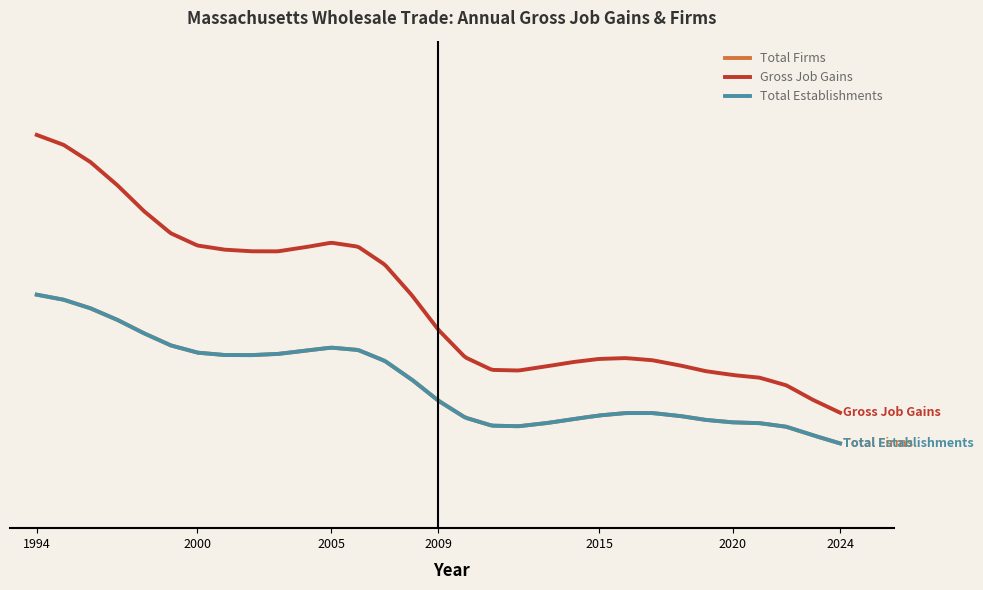

Does the chart display data point markers on the line(s)?

No